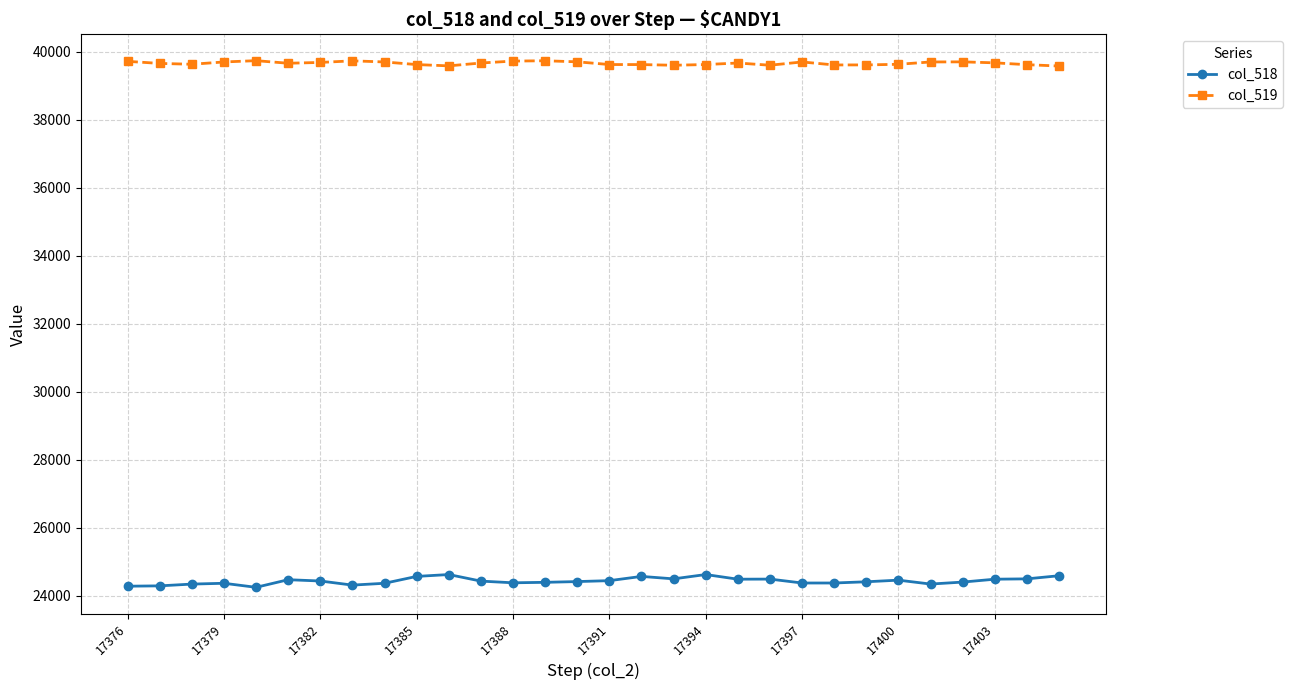

True or false: col_519 and col_518 cross at least once.

False